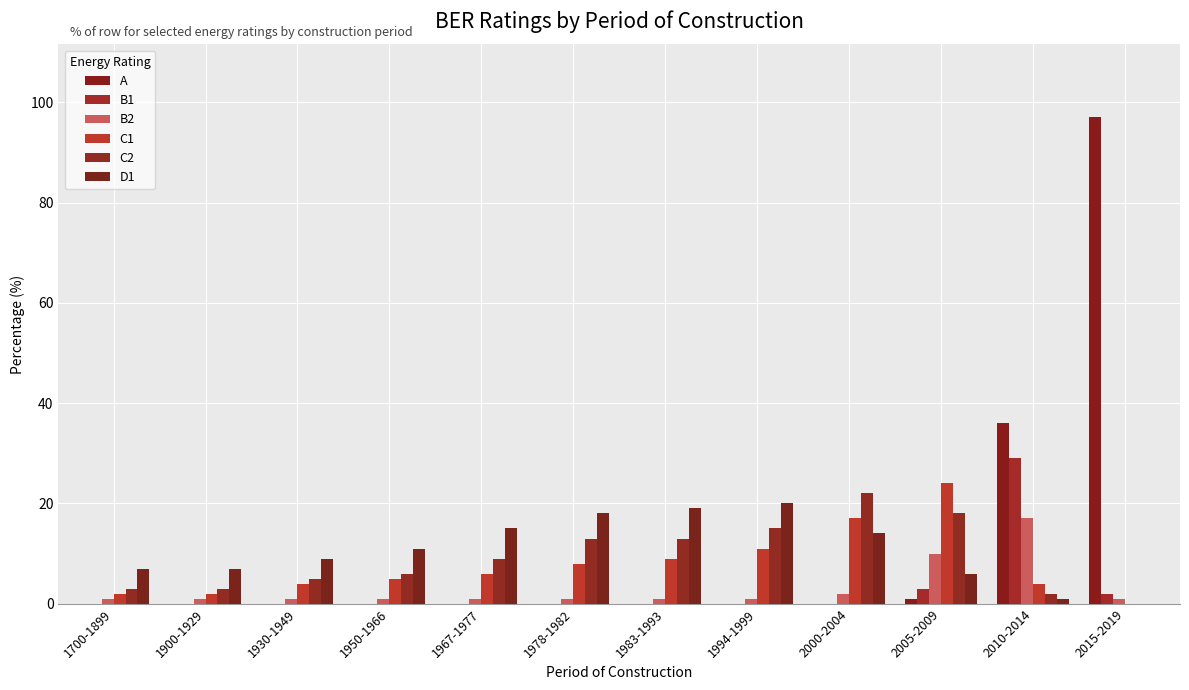

Are the bars horizontal?

No